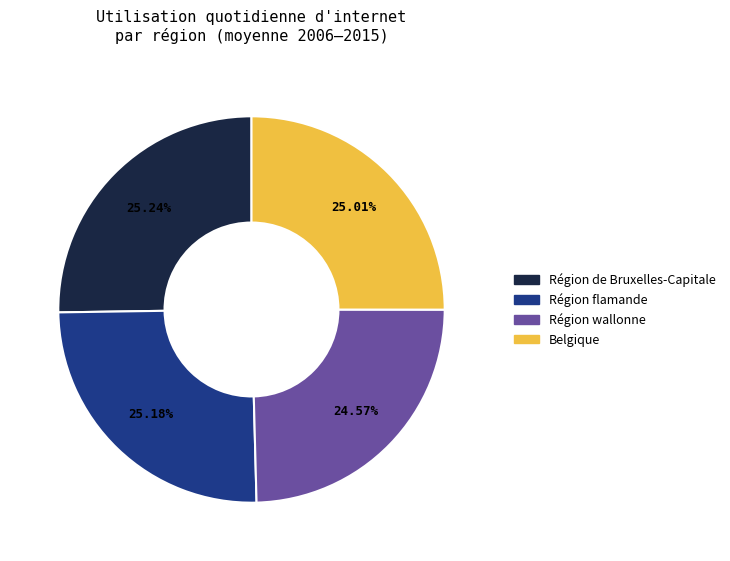

Is there a majority slice in this chart?

No